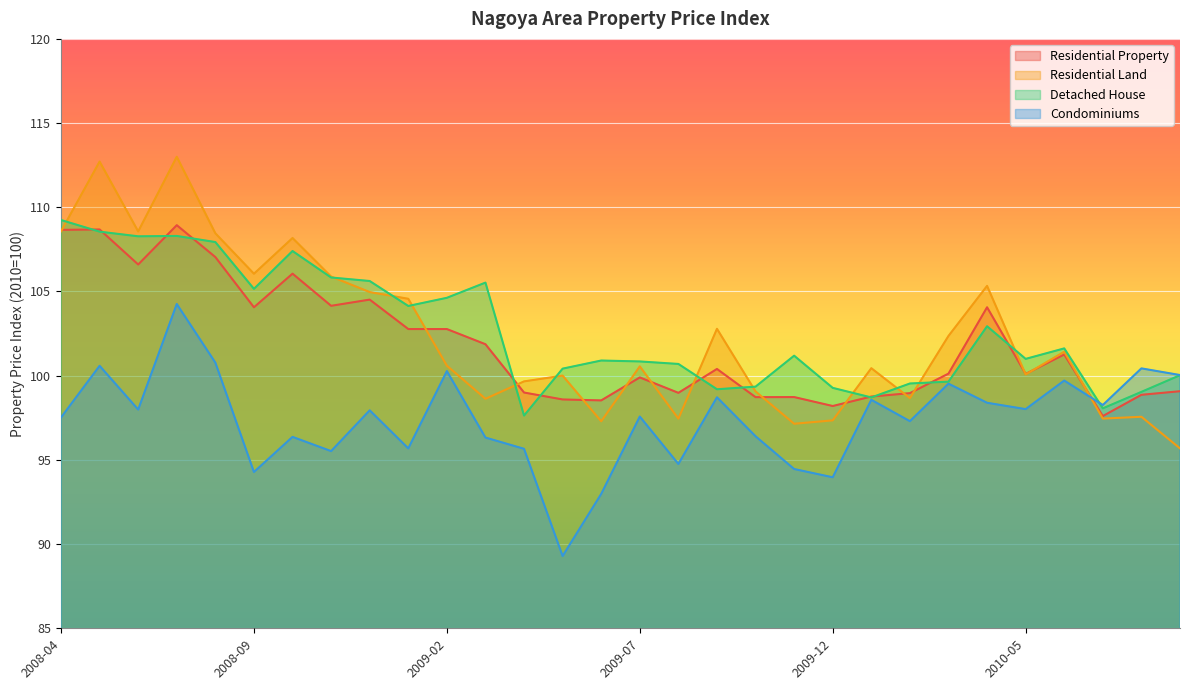

At which label does Residential Land first exceed 100?

2008-04